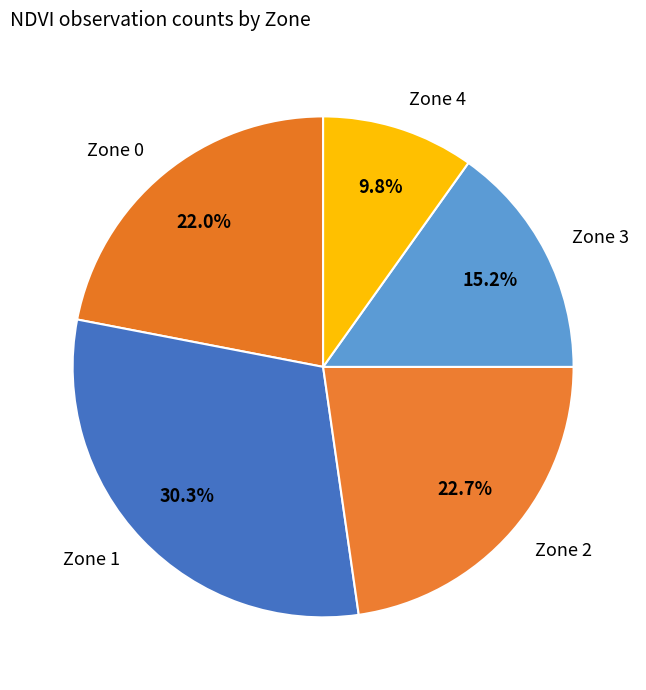

Which slice is the largest?

Zone 1